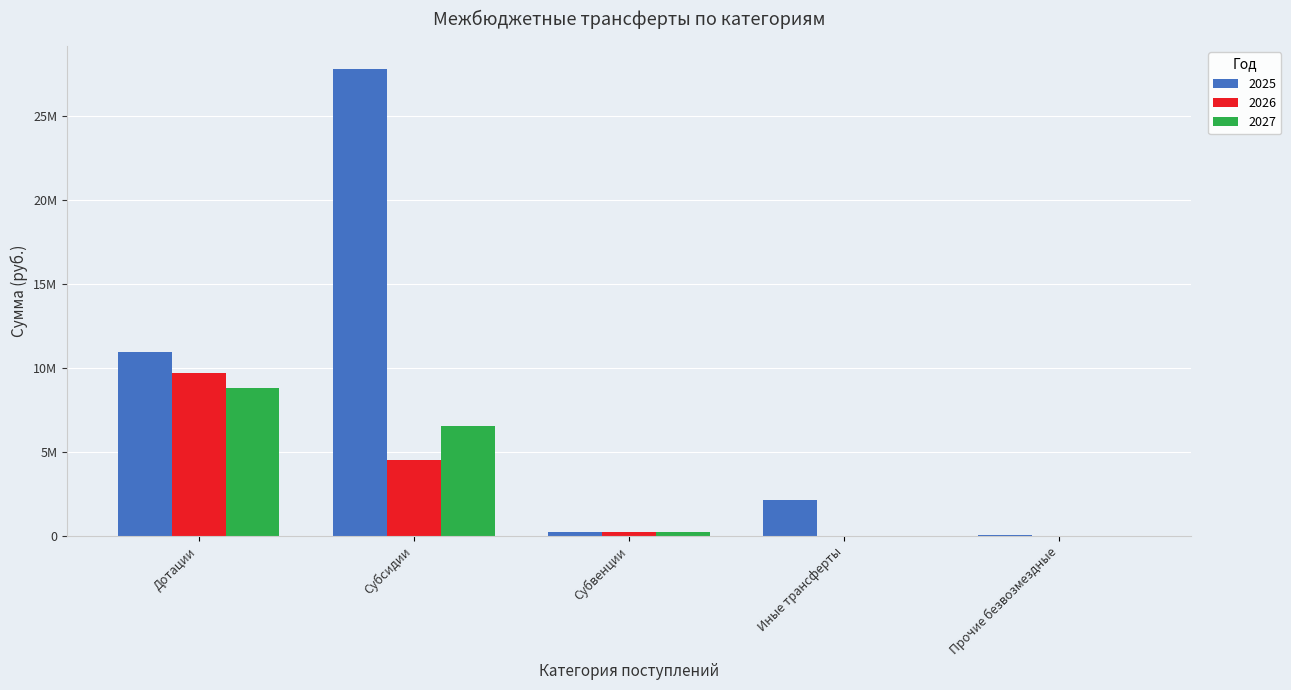

What is the label of the 3rd bar from the left?

Субвенции